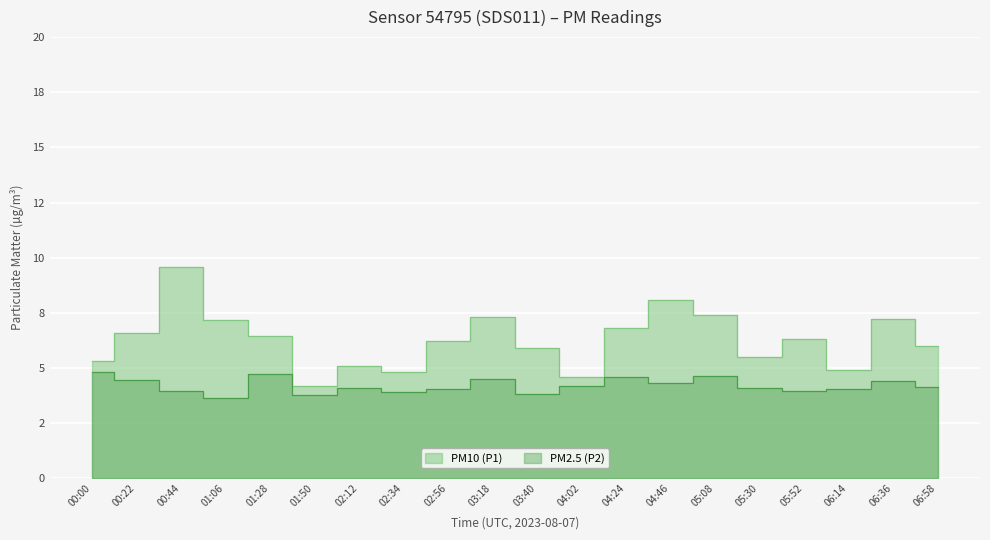

True or false: P2 and P1 intersect in this chart.

False